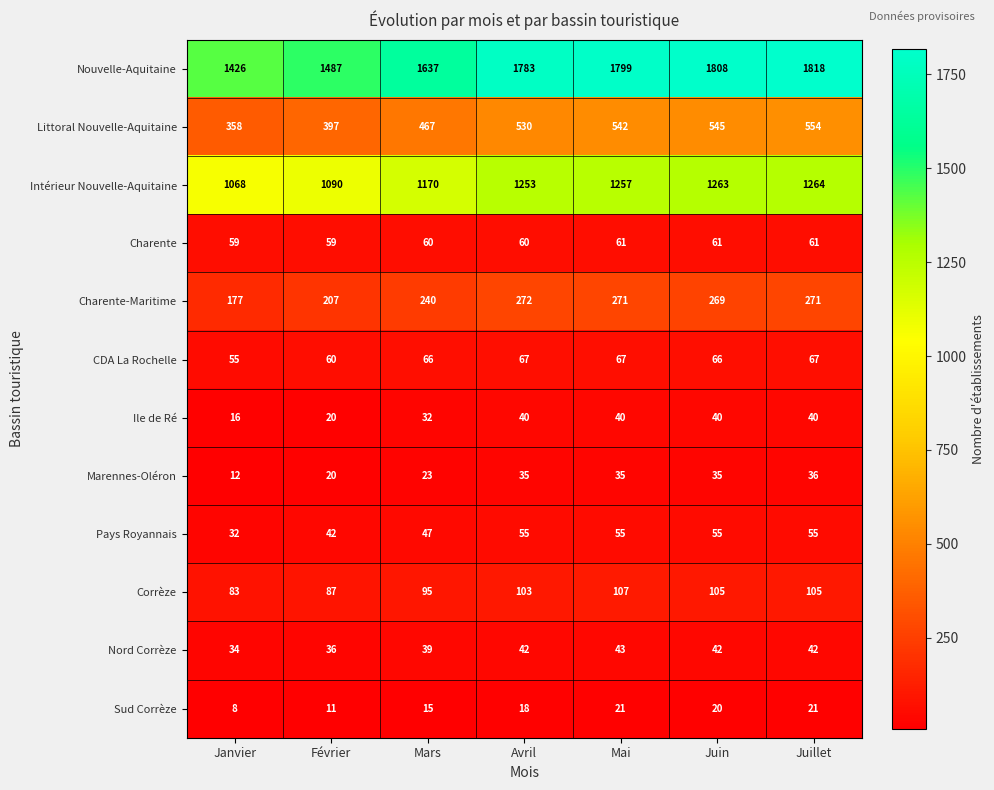

What is the maximum value shown in the chart?

1818